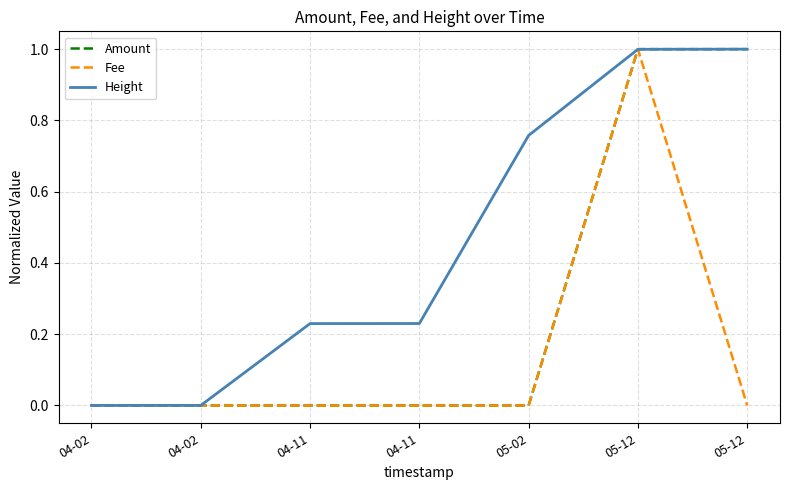

What is the label of the 7th point from the left?

05-12